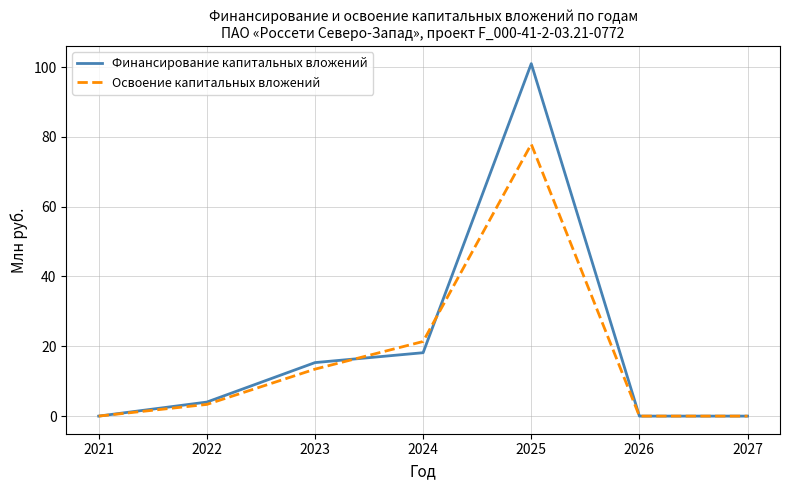

At which label is Освоение капитальных вложений closest to 38?

2024